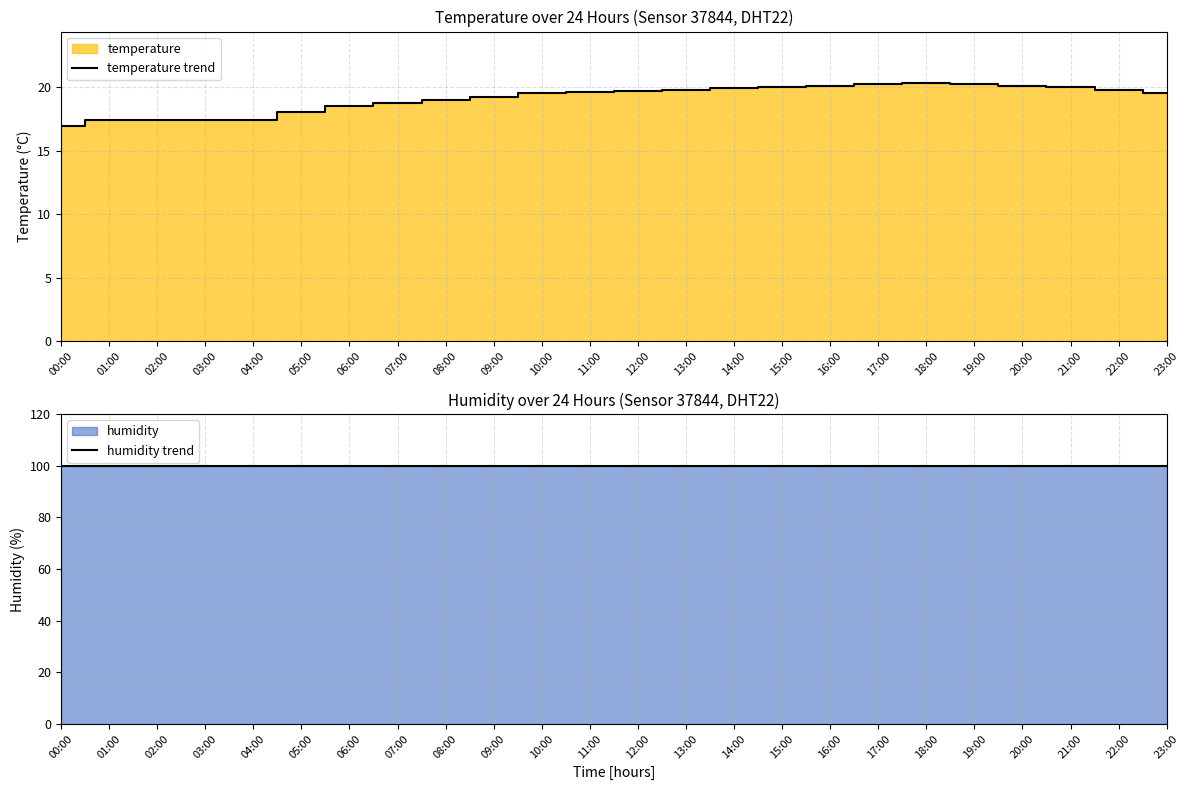

True or false: temperature trend and humidity trend intersect in this chart.

False